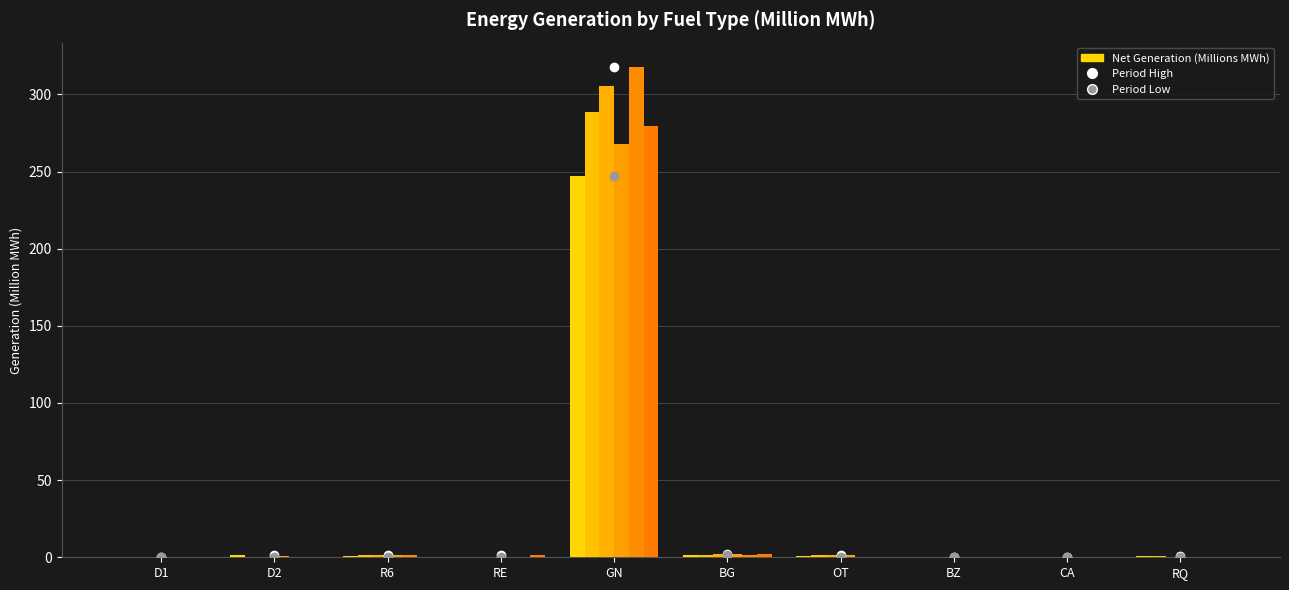

Does the chart contain stacked bars?

No